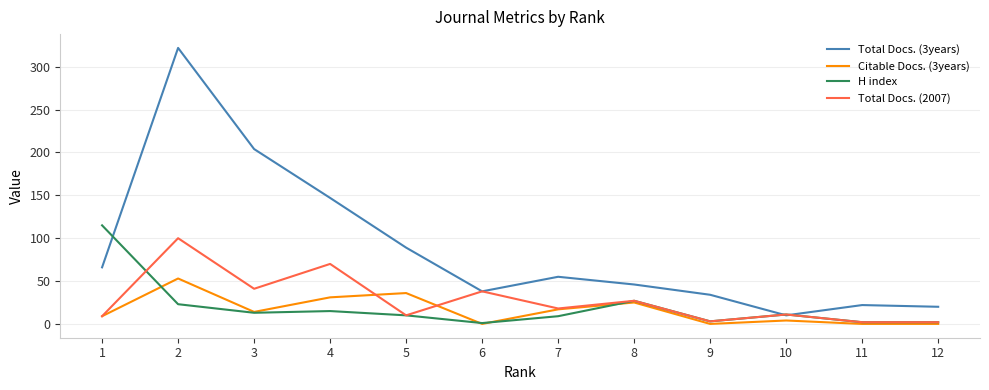

List the series in order of their peak value, lowest first.

Citable Docs. (3years), Total Docs. (2007), H index, Total Docs. (3years)